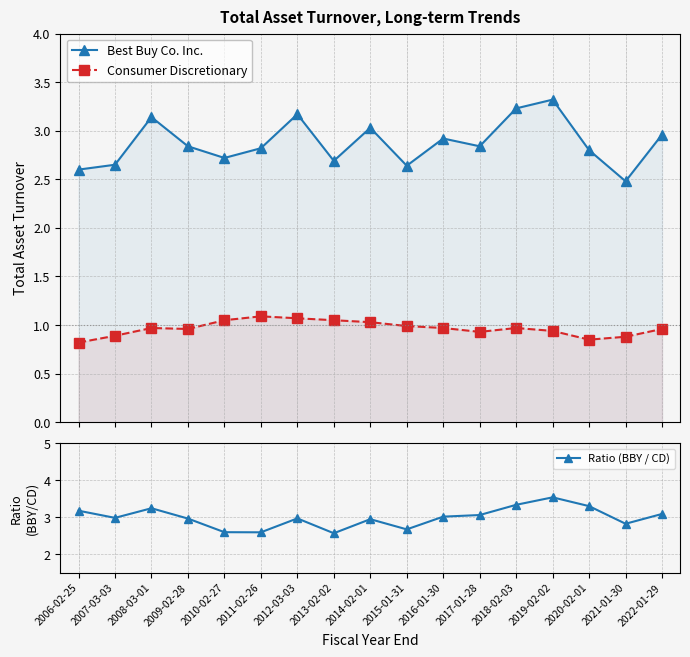

What is the label of the 14th point from the left?

2019-02-02